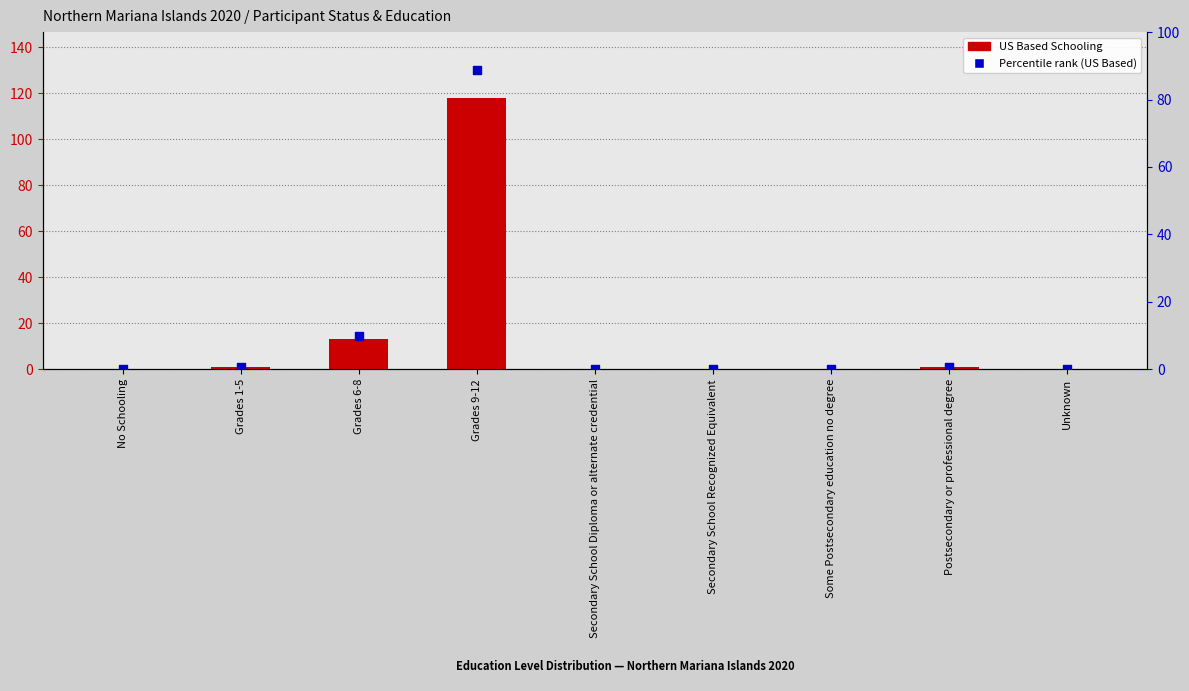

Which series has the largest Y range (max minus min)?

US Based Schooling